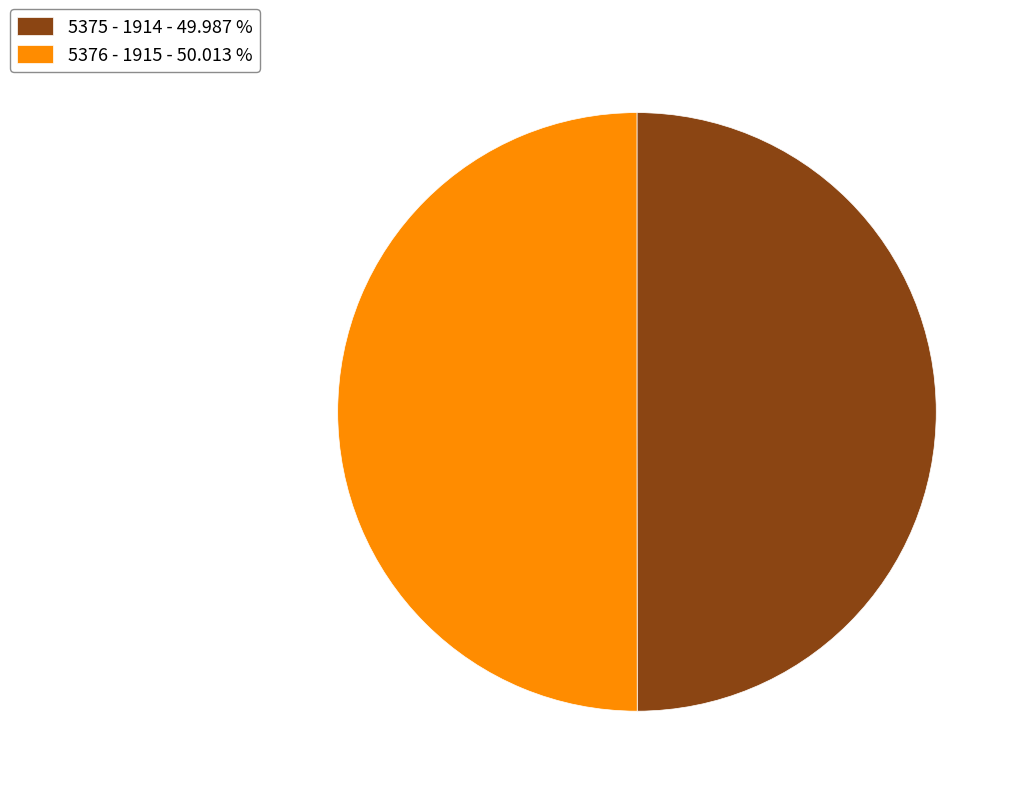

Approximately how many times larger is the value at 5376 - 1915 - 50.013 % compared to 5375 - 1914 - 49.987 %?

1.0